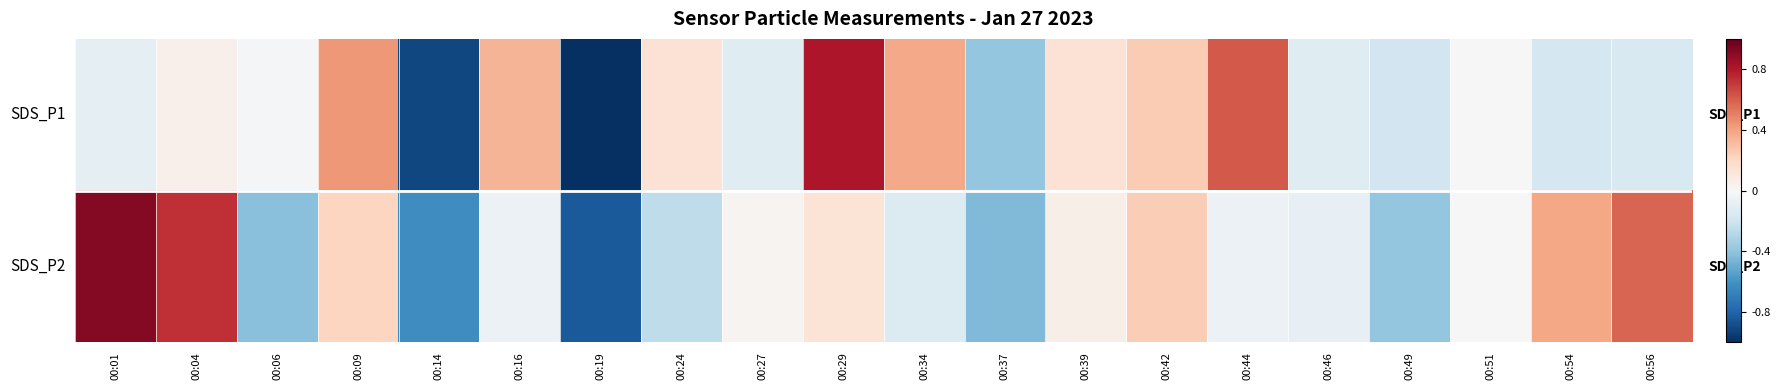

Which category has the lowest value across all series?

00:19